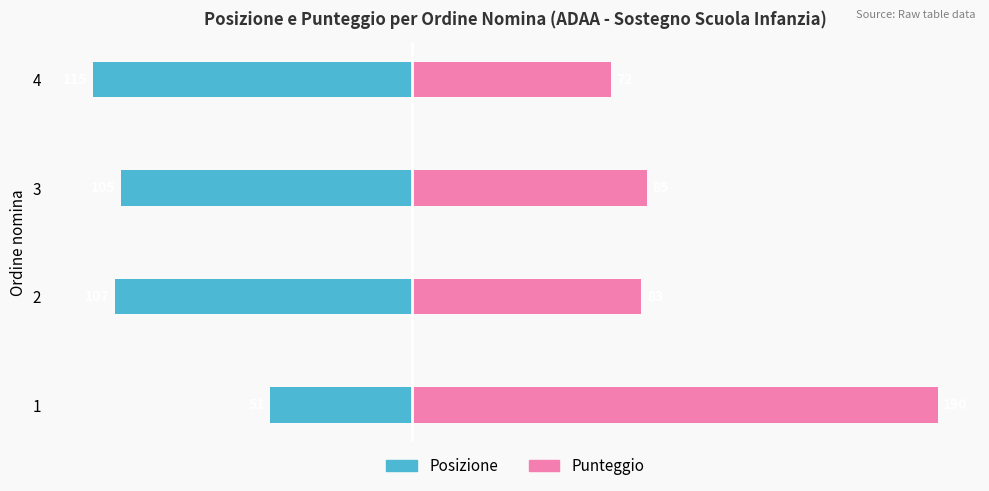

Is the value of Punteggio at 1 greater than the value of Posizione at 2?

Yes